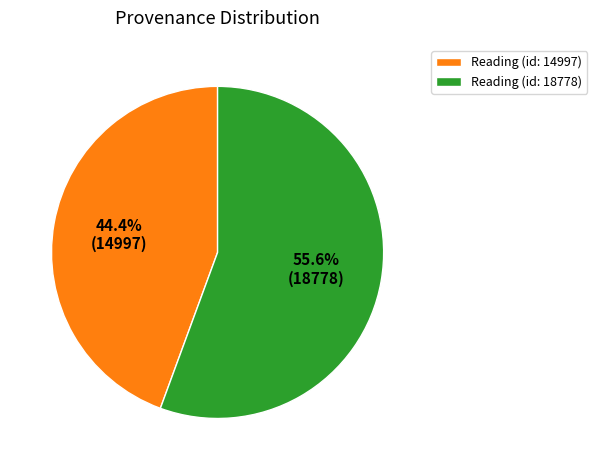

What portion of the pie excludes Reading (id: 14997)?

55.6%